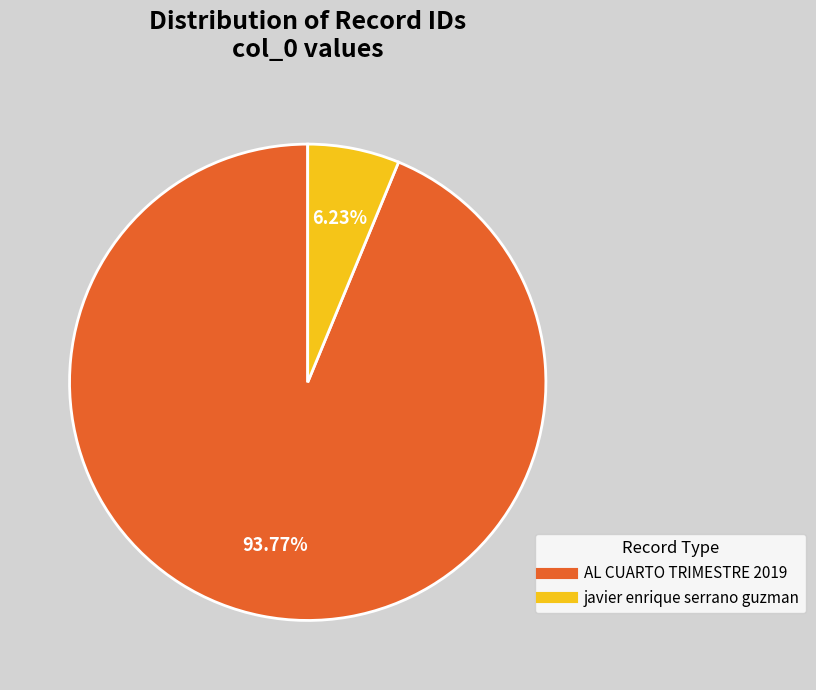

Count the number of slices in the pie.

2